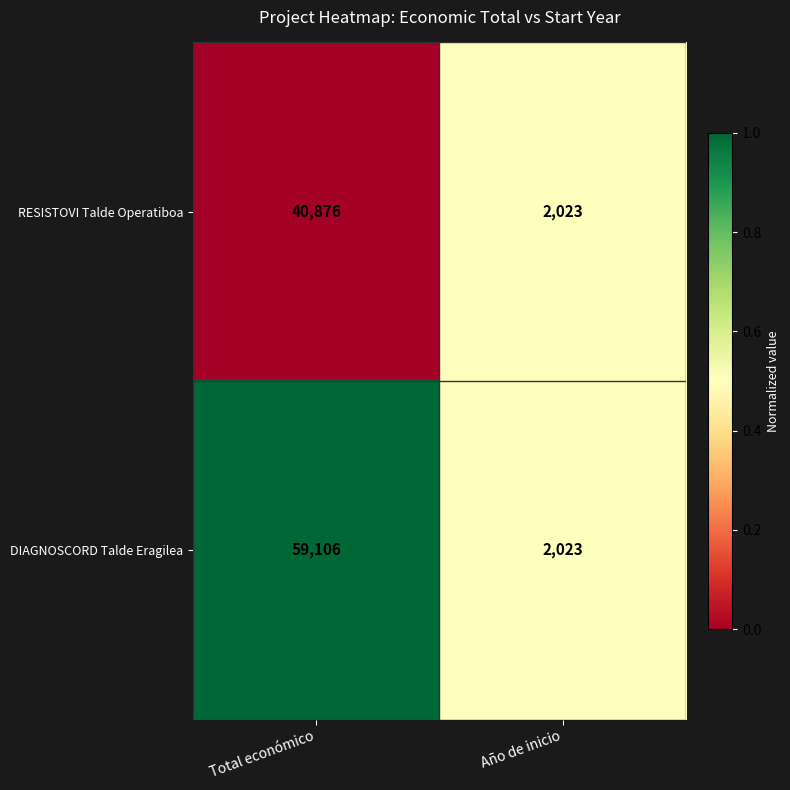

Which series changed the most between Total económico and Año de inicio?

DIAGNOSCORD Talde Eragilea